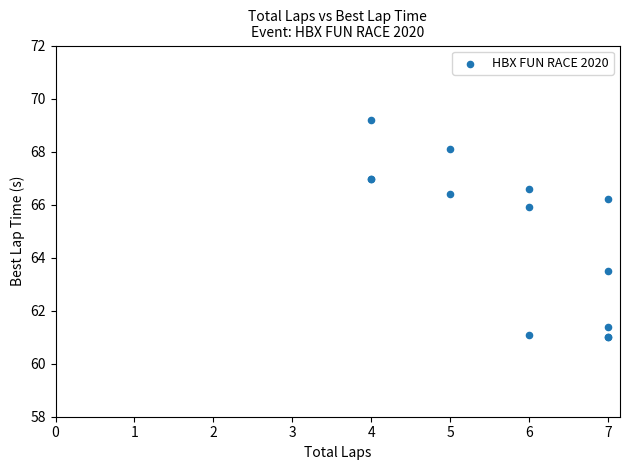

What Y value in the scatter plot is closest to 65?

65.9